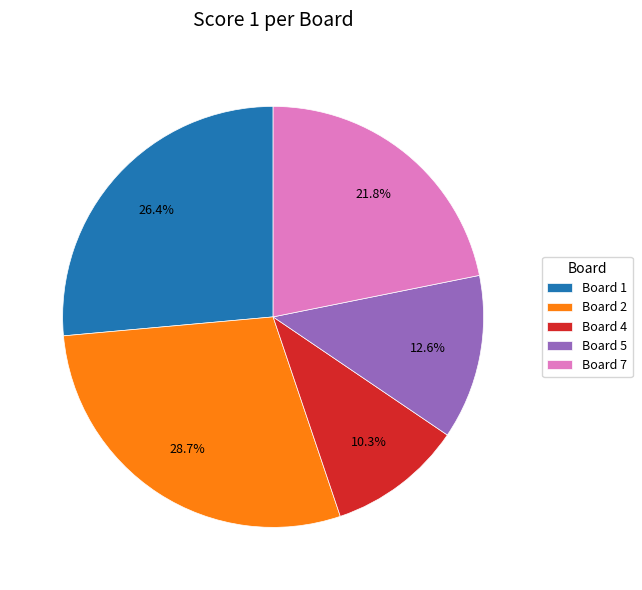

To the nearest percent, what is the combined percentage of Board 2 and Board 5?

41%